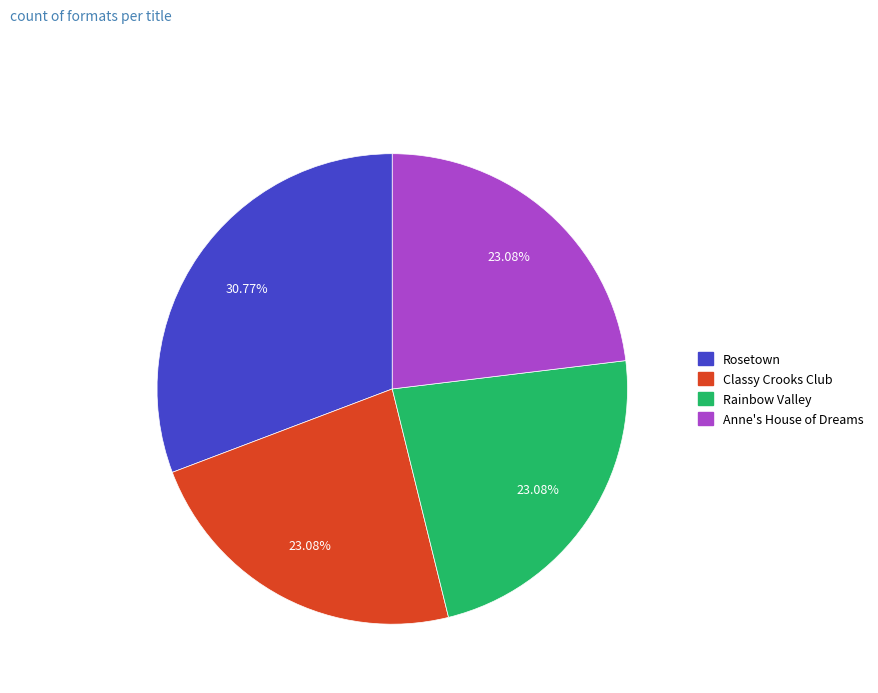

Does Rainbow Valley account for over 50% of the chart?

No